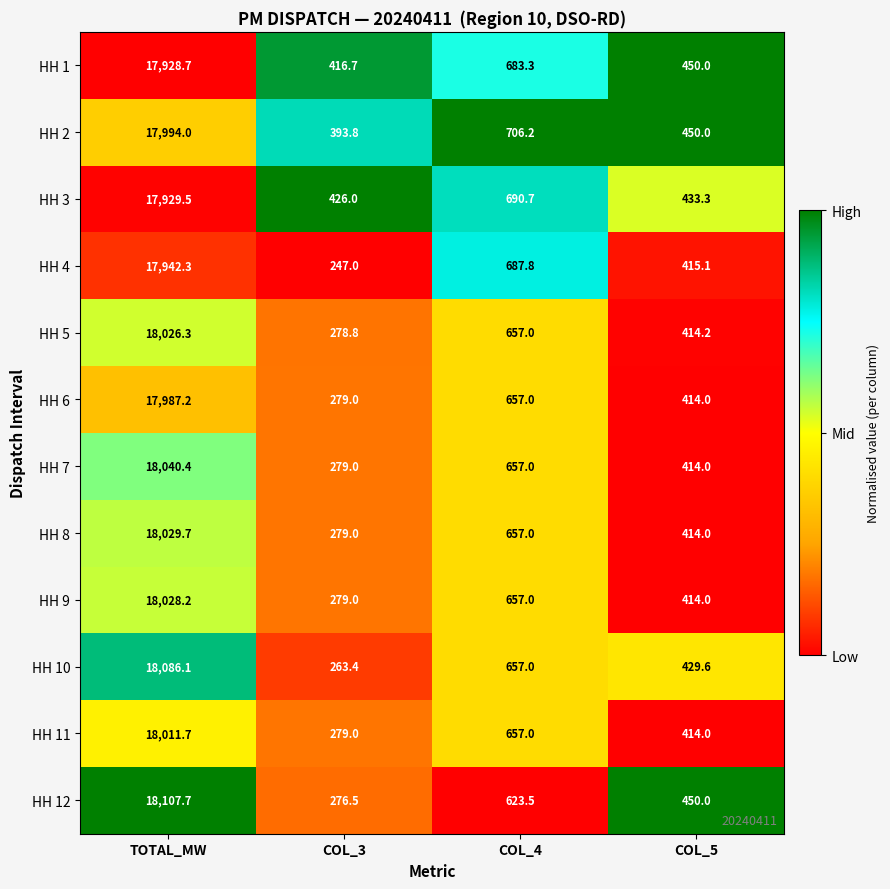

At which category does the chart reach its minimum across all series?

COL_3